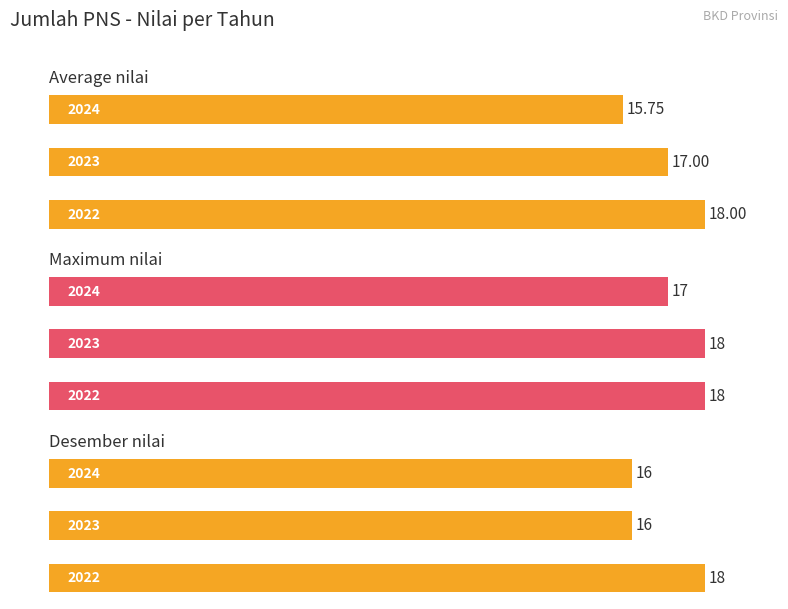

Rank the series by their average value, from lowest to highest.

Desember nilai, Average nilai, Maximum nilai